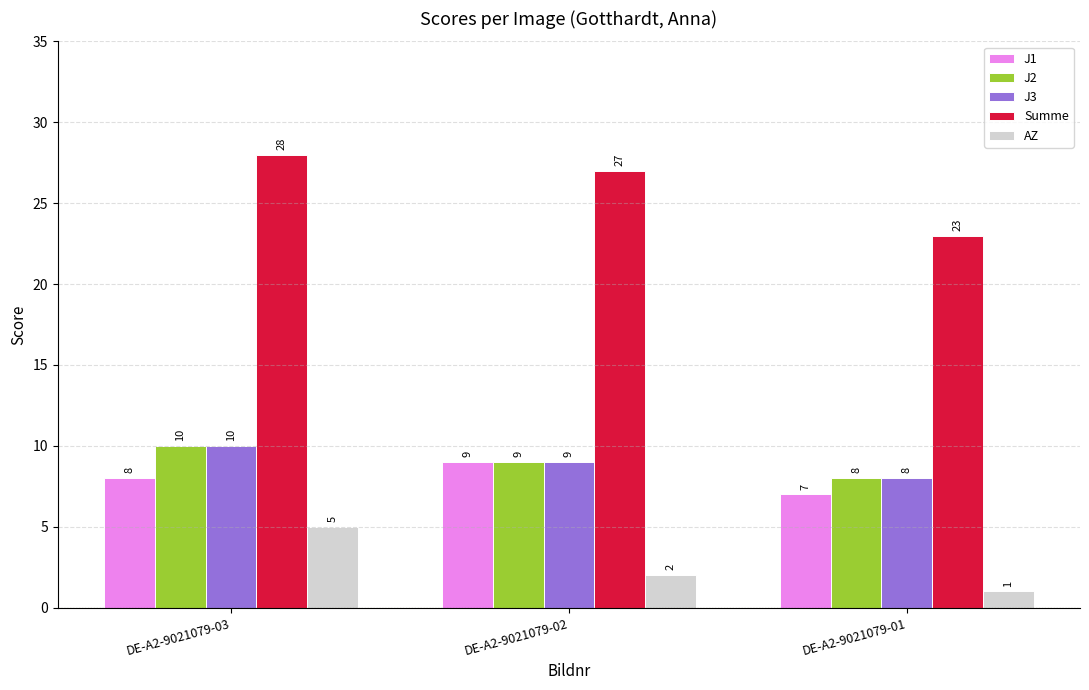

Which series has the widest spread of values?

Summe